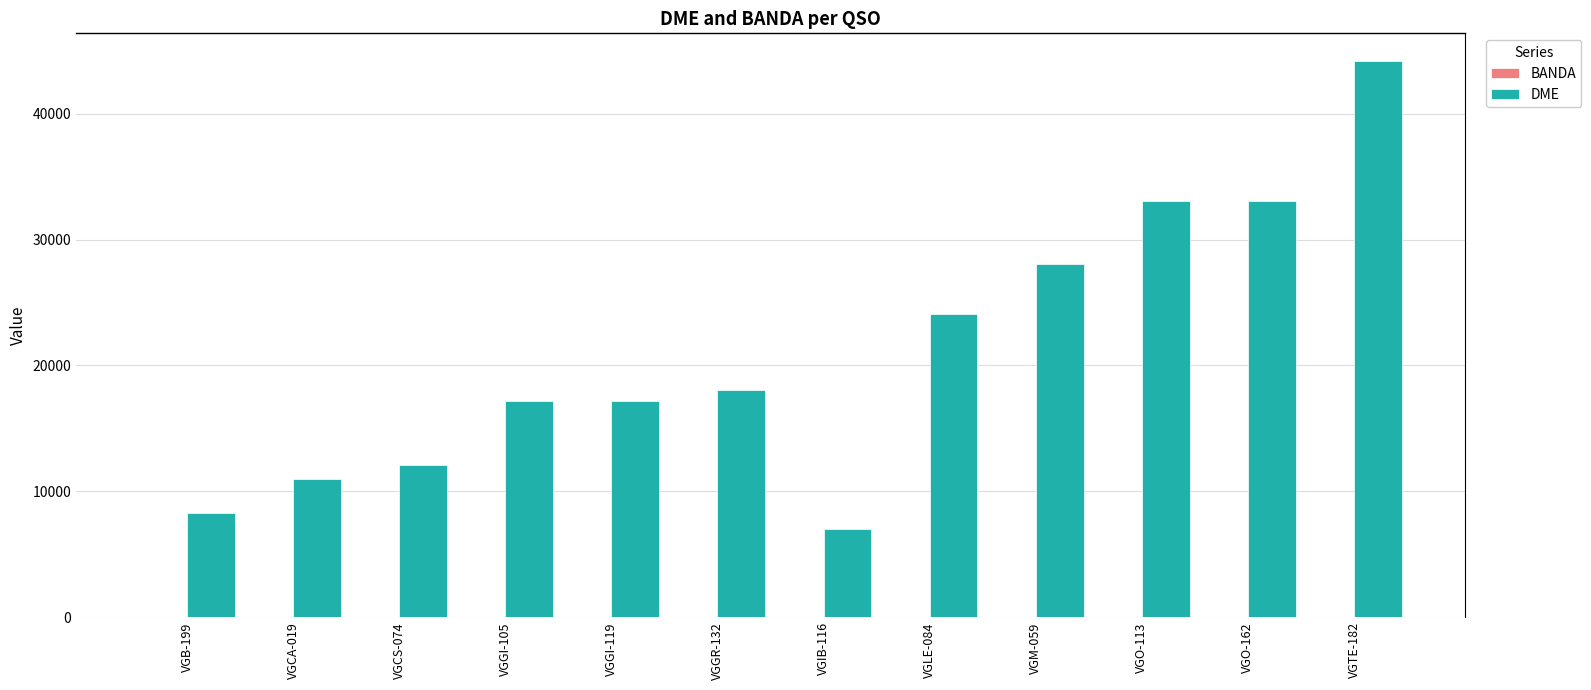

What is the maximum value shown in the chart?

44165